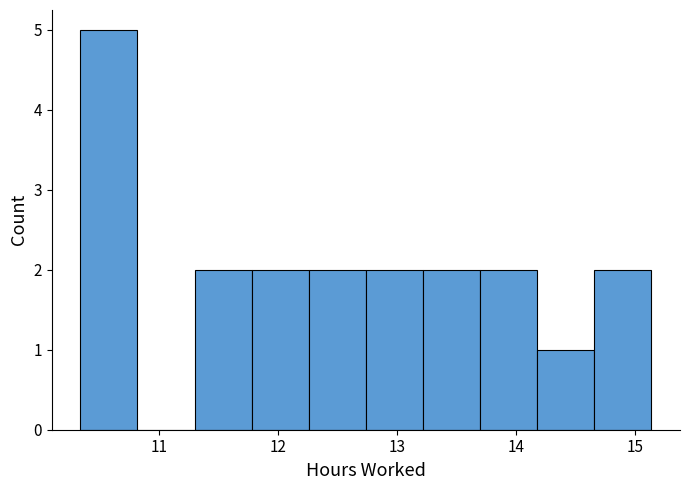

What is the height of the bar covering 12.26 to 12.74 on the x-axis? Neither the bar edges nor the heights are printed on the chart, so give them approximately, as read against the axes.

2